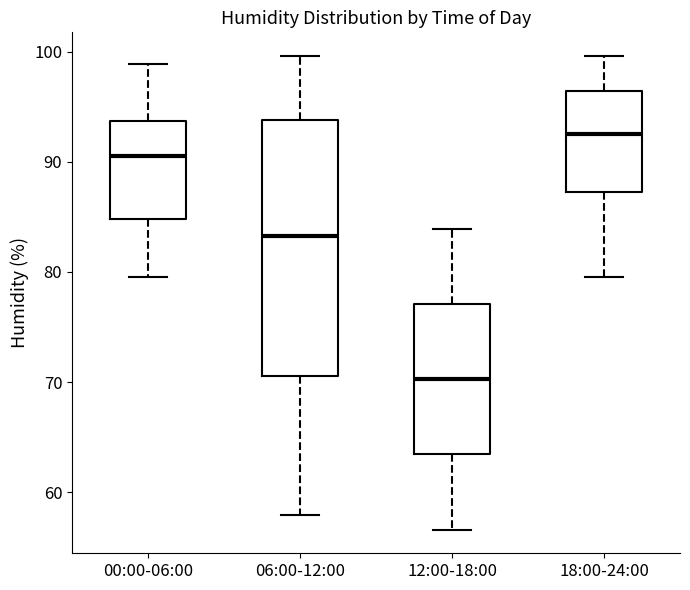

Comparing the boxes themselves (not the whiskers), which one is the tallest?

06:00-12:00